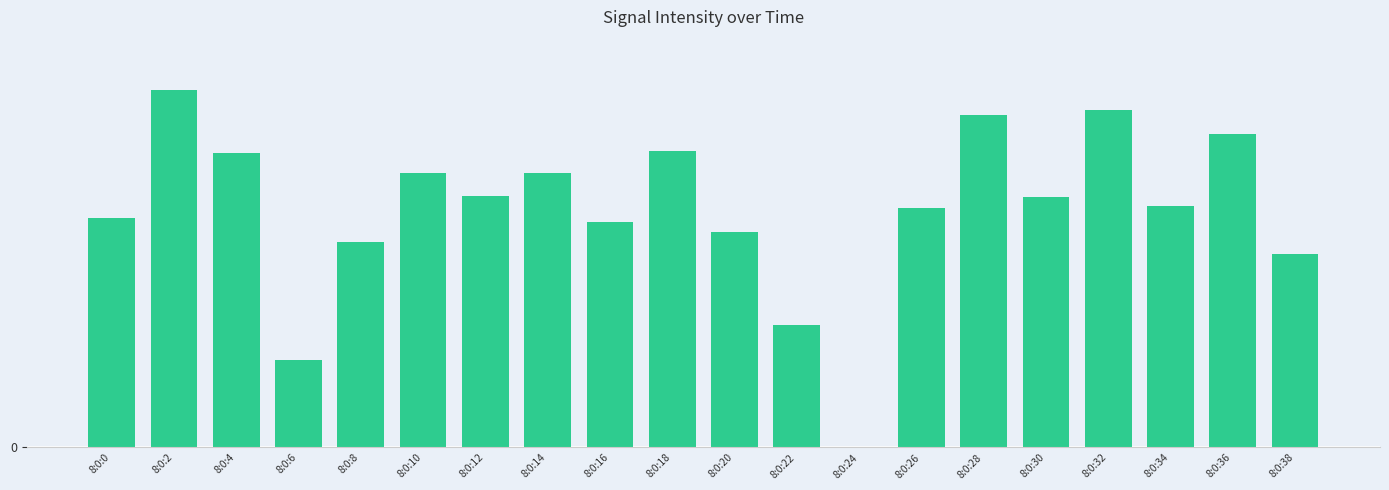

What is the maximum value shown in the chart?

21.1